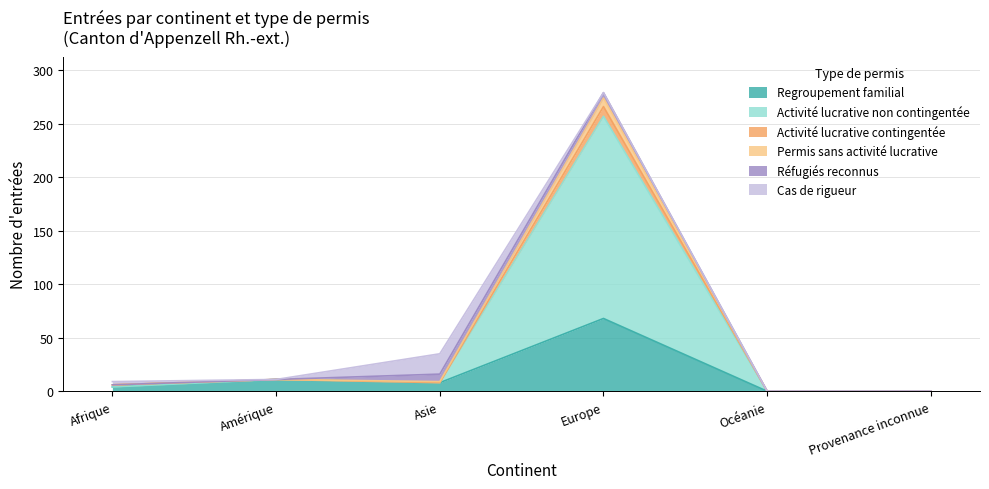

Is it true that Permis sans activité lucrative equals -121 at Océanie?

False